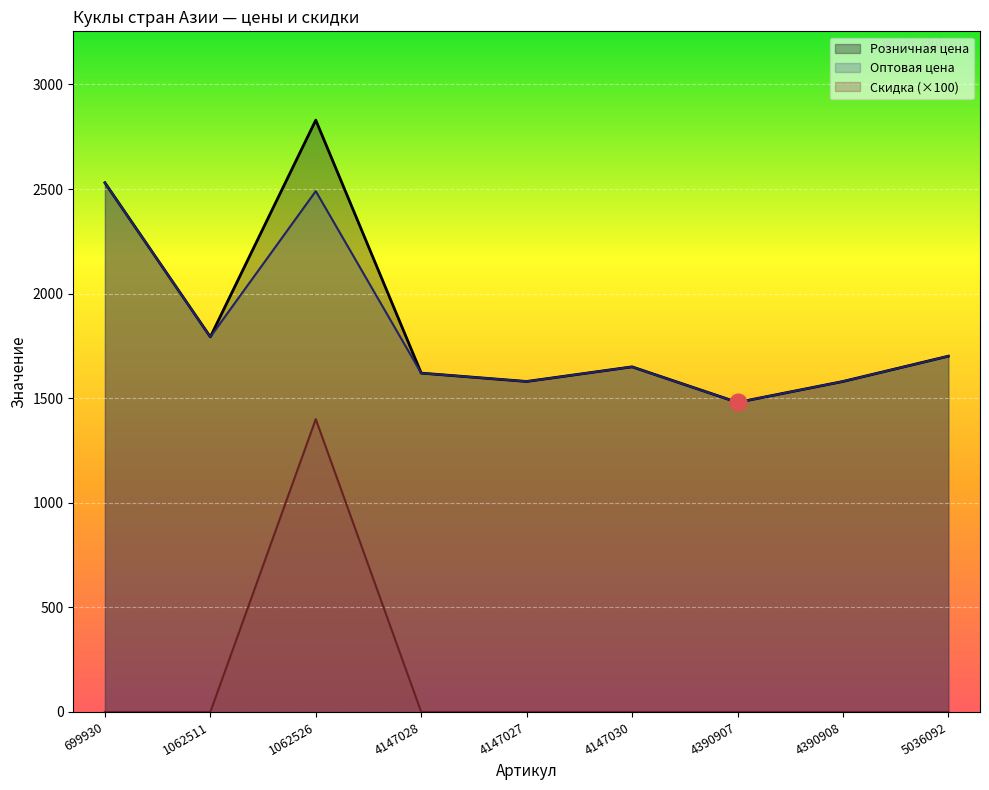

What is the lowest value of the Оптовая цена series?

1480.0